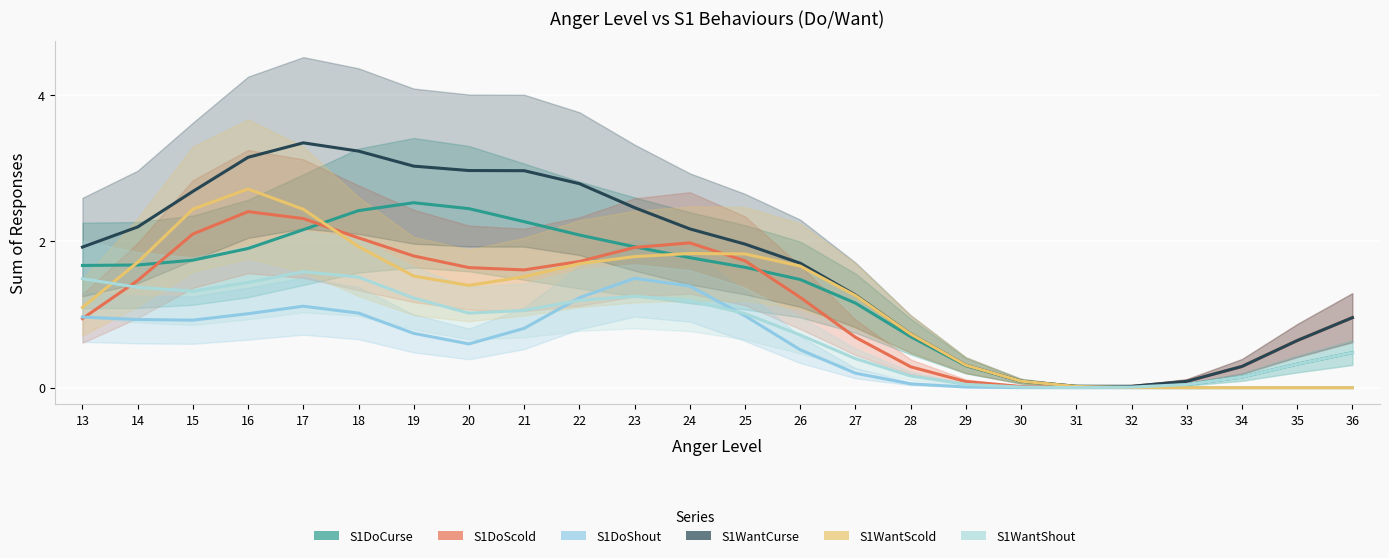

The value of S1DoCurse at 30 is 0.2. True or false?

False